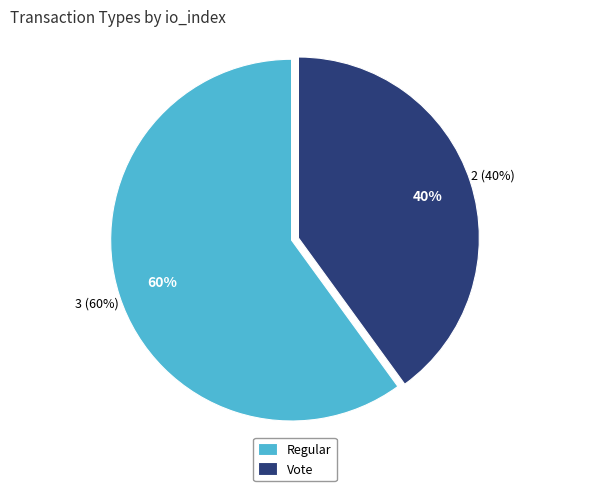

Which category has the biggest portion of the pie?

Regular